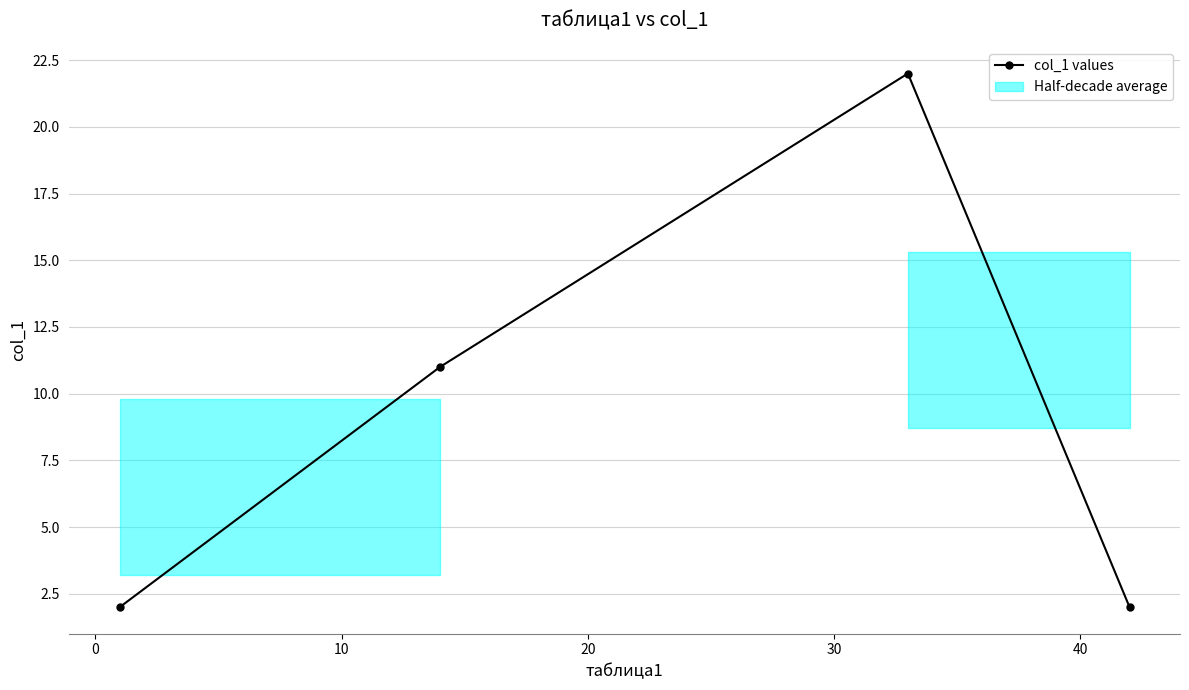

What is the maximum value shown in the chart?

22